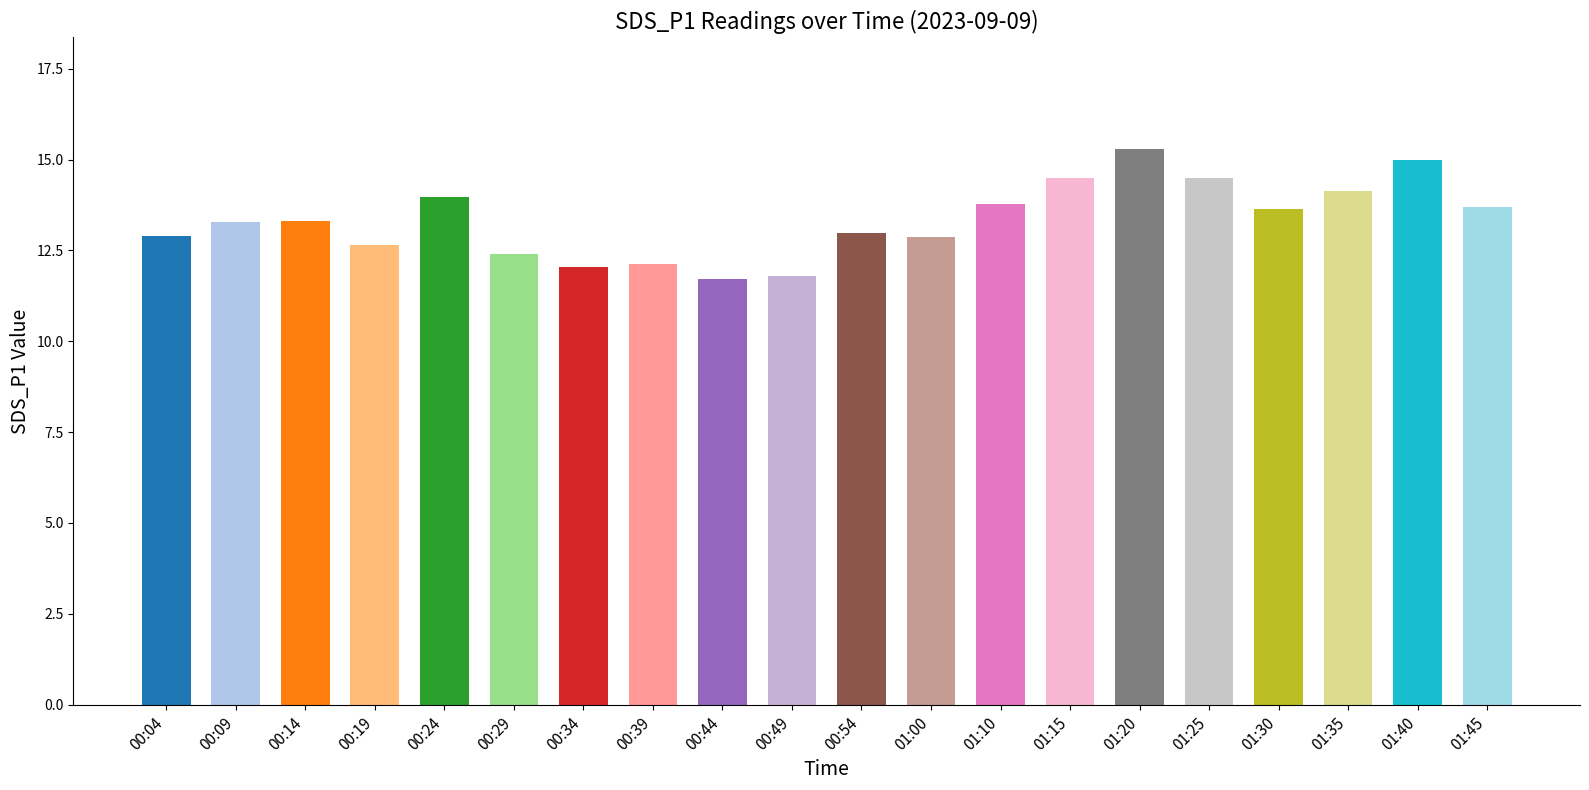

What is the smallest value displayed?

11.7